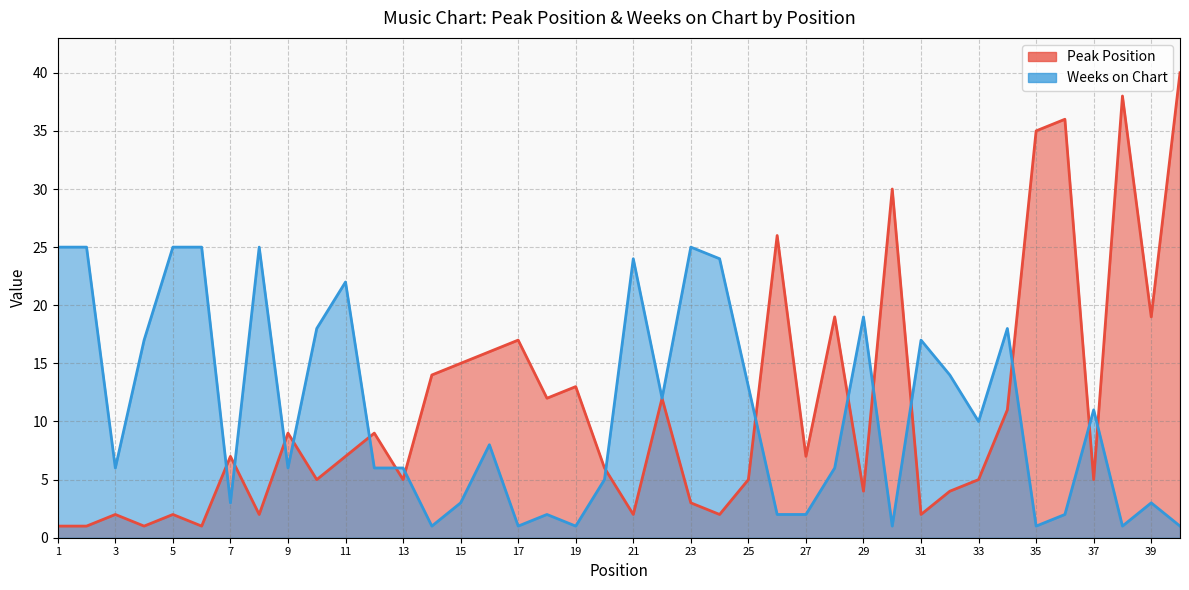

Does the chart have visible grid lines?

Yes